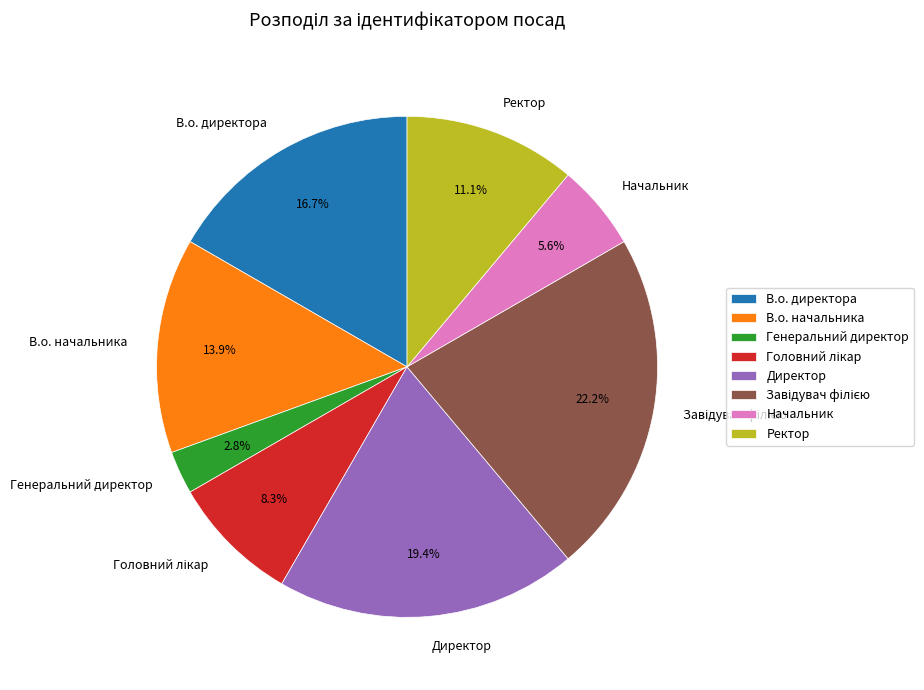

How many slices are in this pie chart?

8